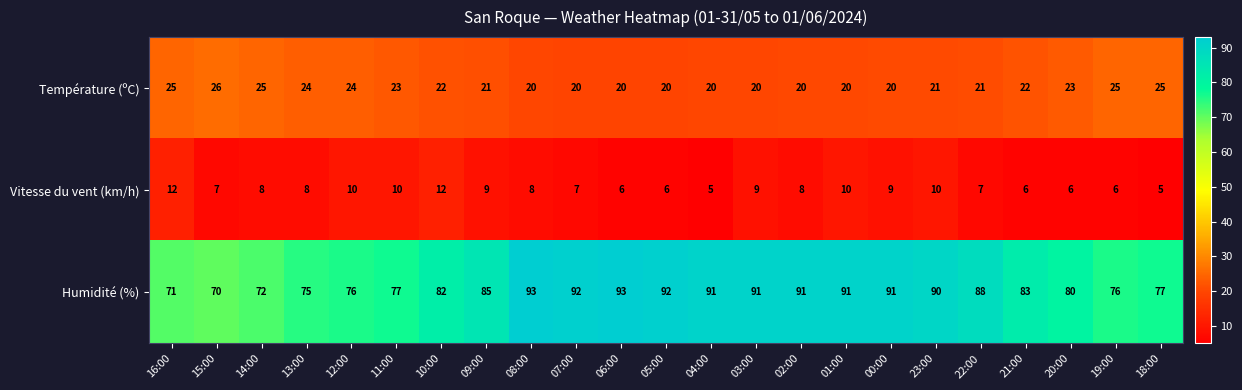

What value does the Température (ºC) series have at 02:00?

20